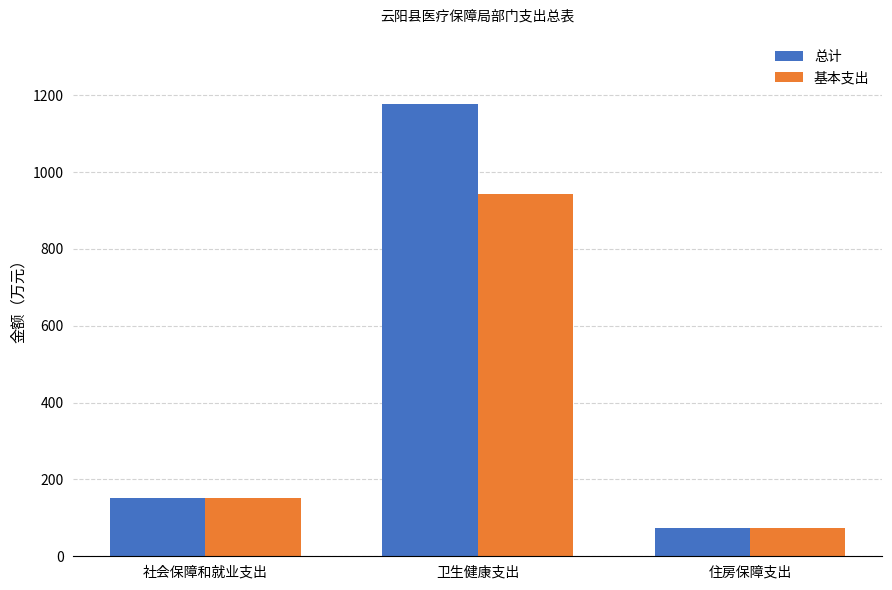

What are all the series names shown in the legend?

总计, 基本支出